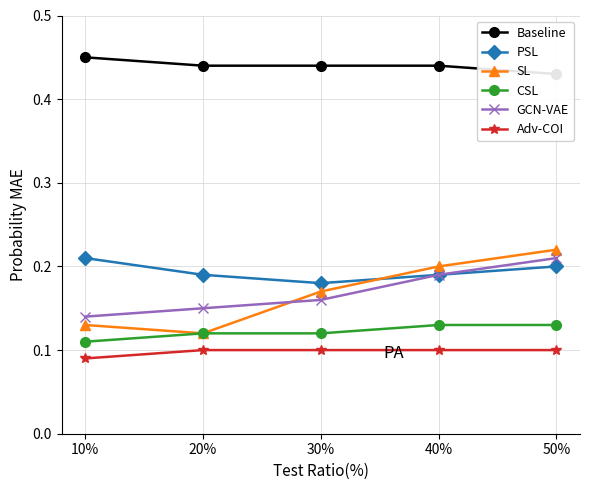

Between 40% and 50%, which series saw the biggest shift?

SL